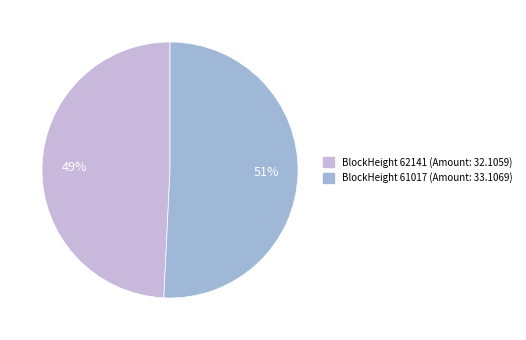

Is there a majority slice in this chart?

Yes